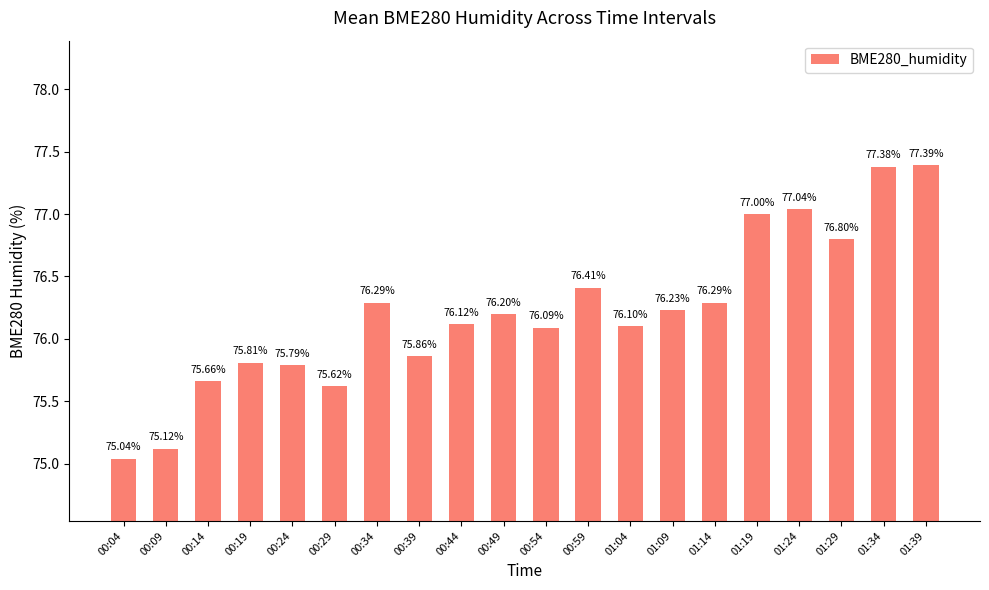

At which label is the value closest to 76?

00:54